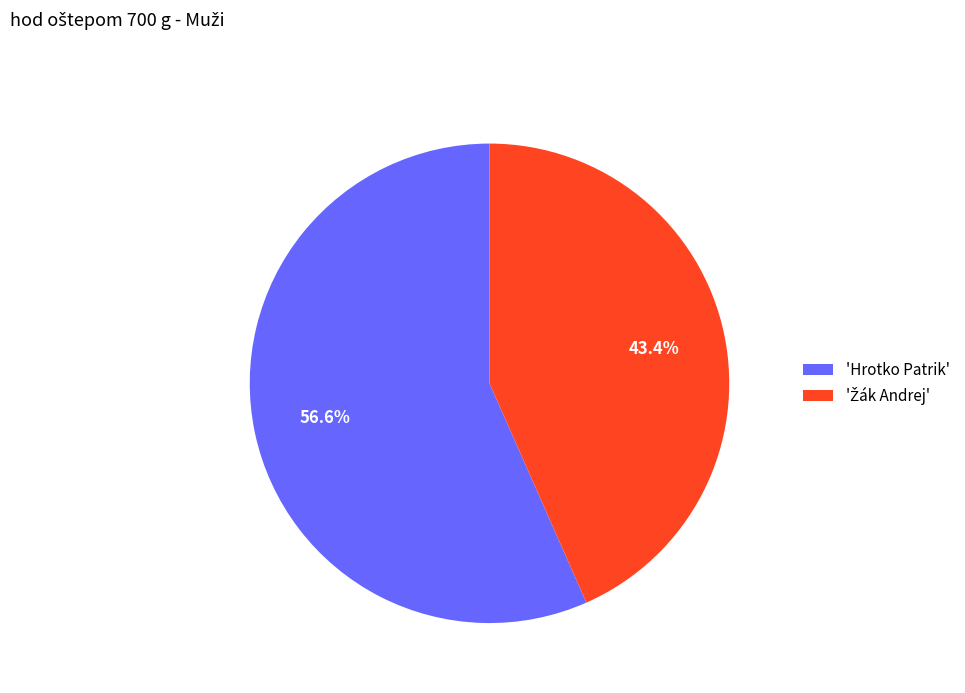

How many slices are in this pie chart?

2